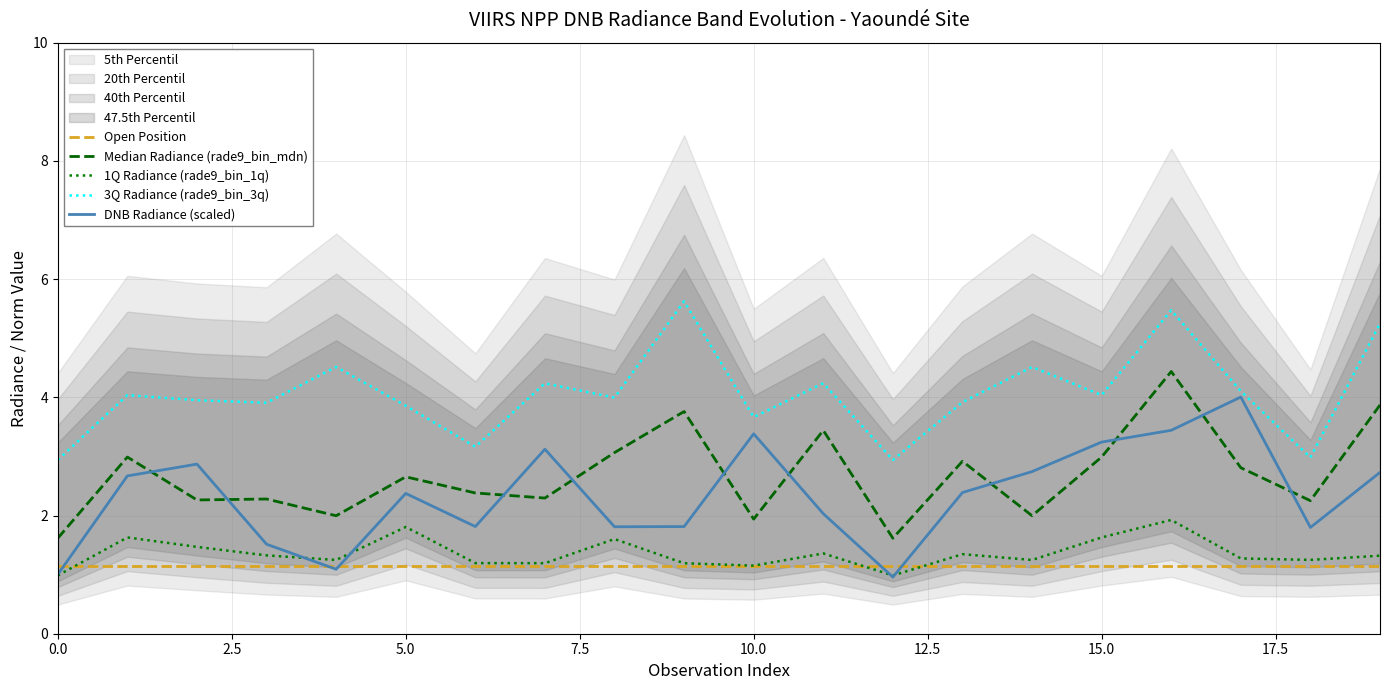

What is the minimum value shown in the chart?

1.0